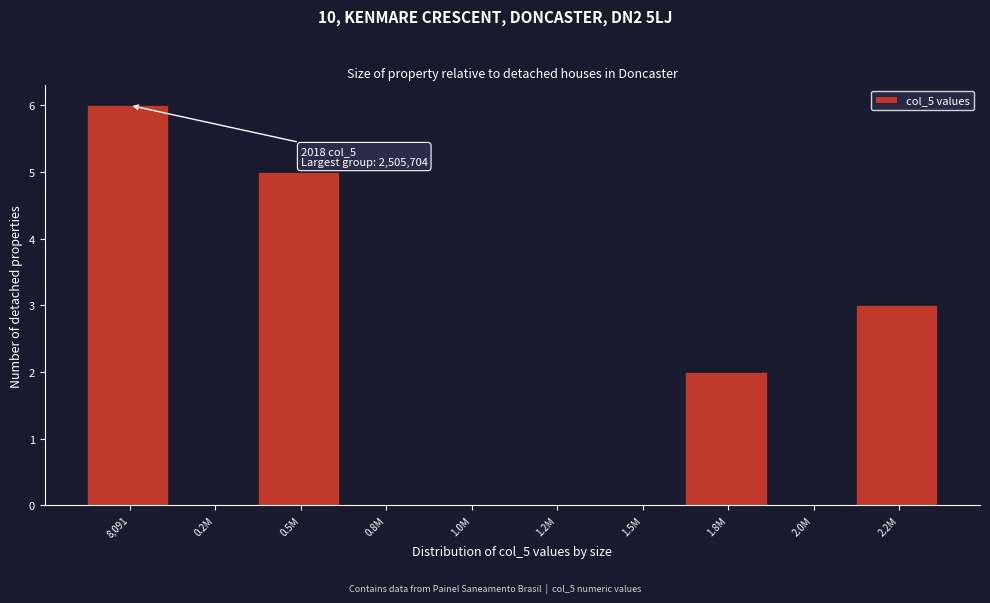

Reading left to right, what are all the values shown in this chart?

8,091=6	0.2M=0	0.5M=5	0.8M=0	1.0M=0	1.2M=0	1.5M=0	1.8M=2	2.0M=0	2.2M=3